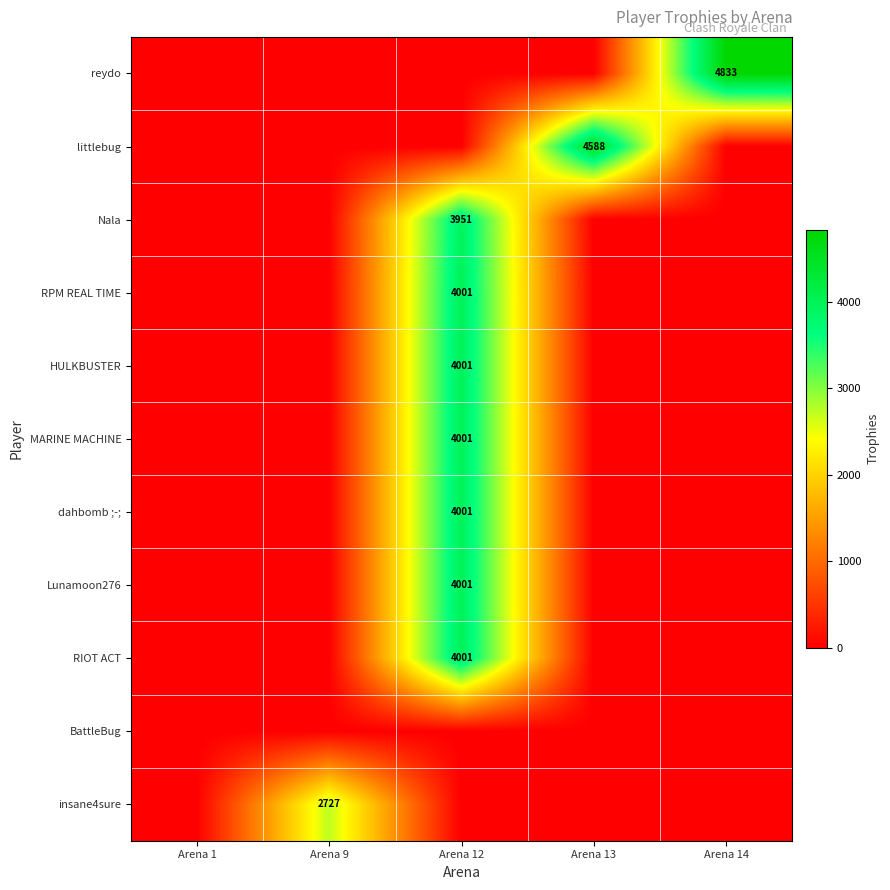

How many data points does each series have?

5